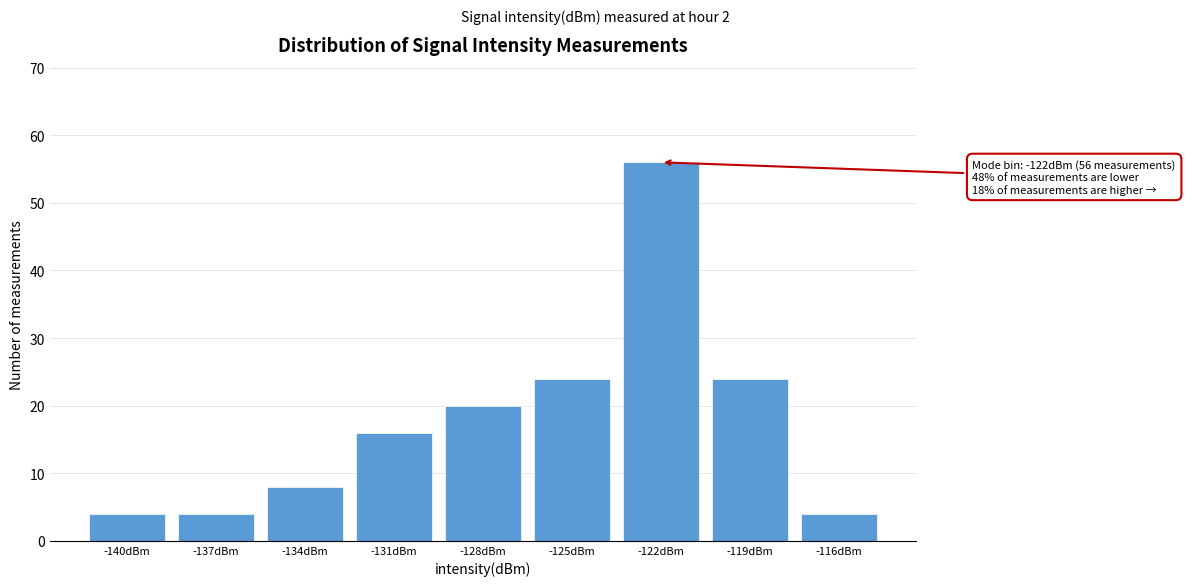

Reading right to left, list all the values displayed in this chart.

4	24	56	24	20	16	8	4	4